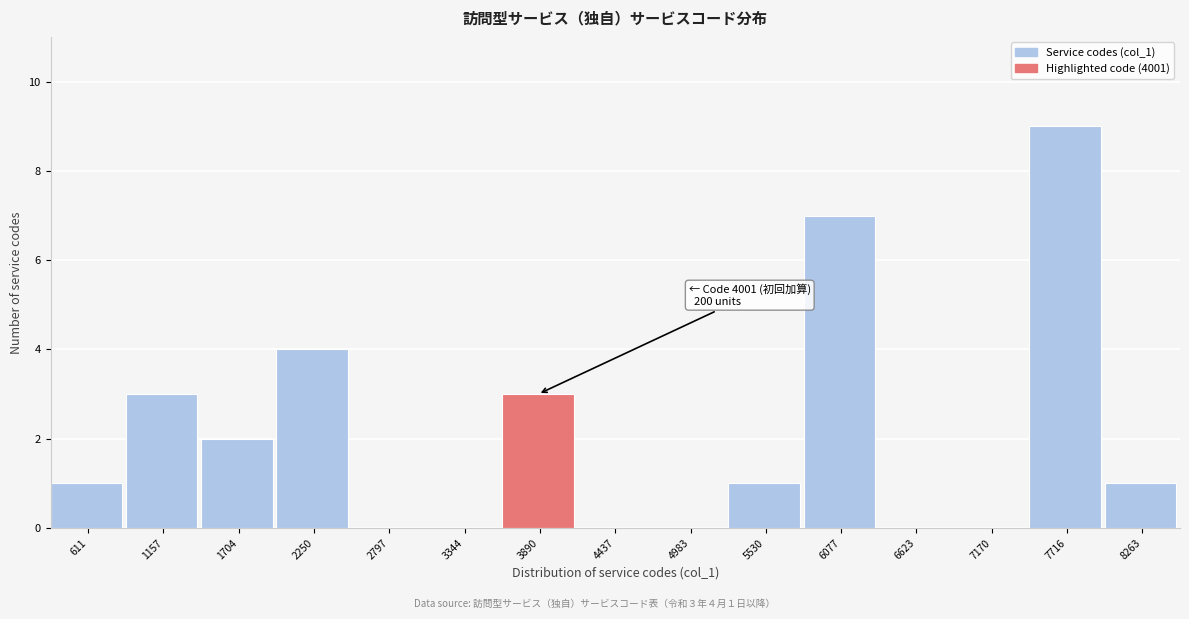

Reading right to left, extract all data points from this chart.

8263=1	7716=9	7170=0	6623=0	6077=7	5530=1	4983=0	4437=0	3890=3	3344=0	2797=0	2250=4	1704=2	1157=3	611=1